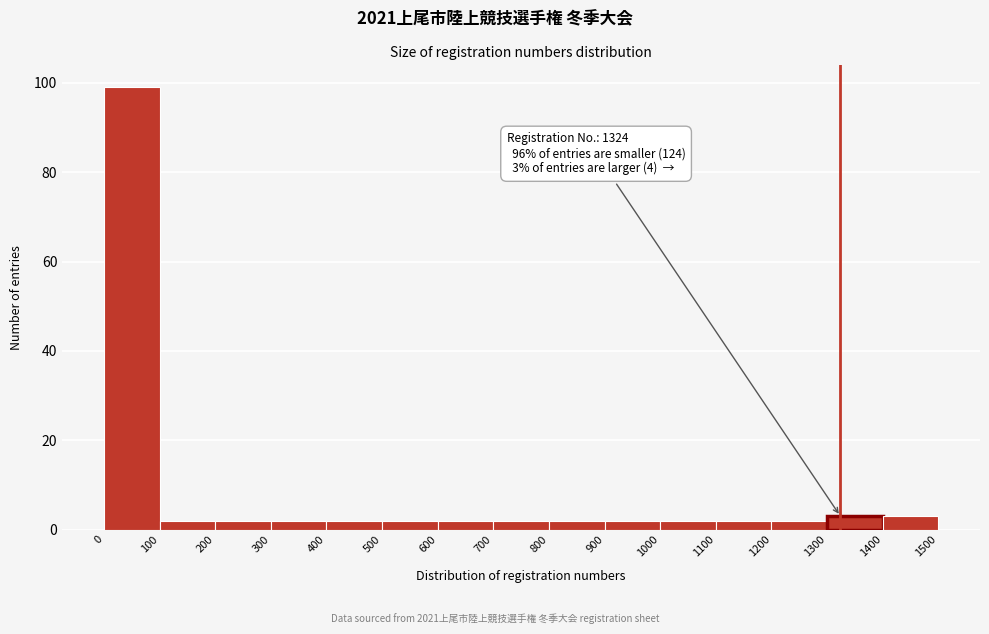

Which range on the x-axis has the tallest bar?

0 to 100